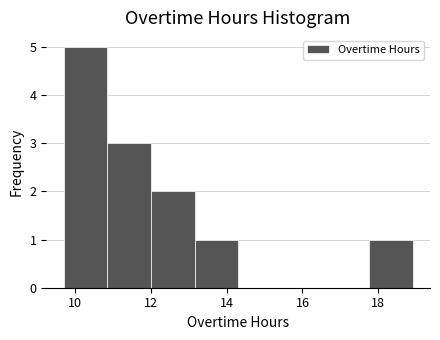

Over which range of the x-axis is the bar tallest?

9.8 to 10.8